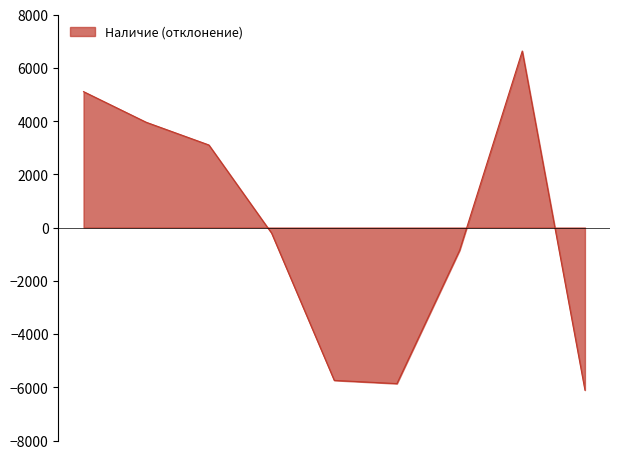

How many categories are shown in the chart?

9